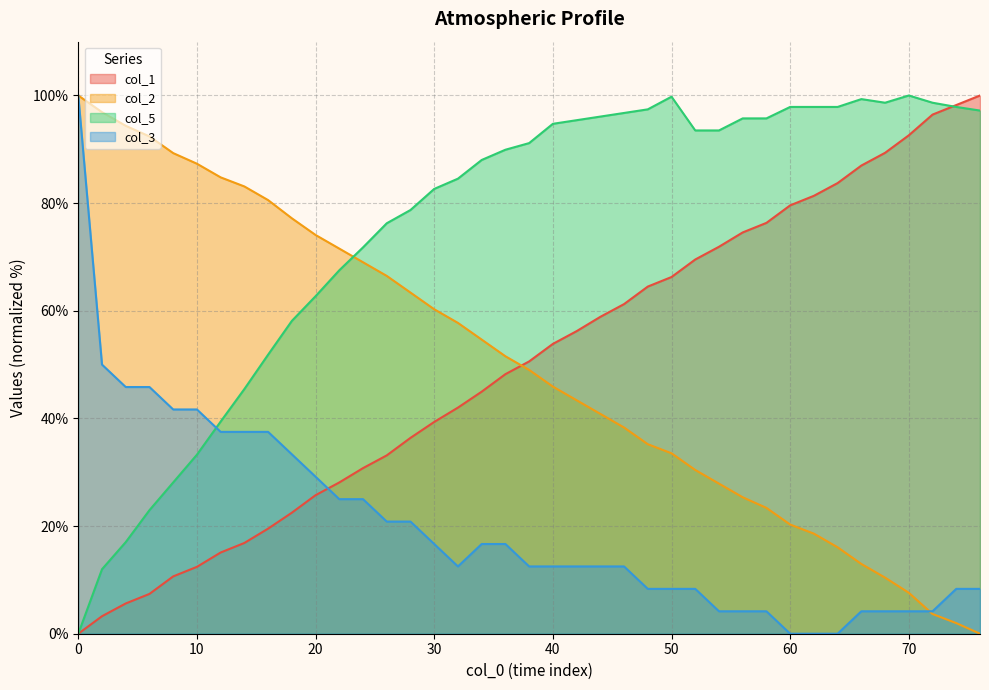

Which has a higher value, 16 or 68?

68